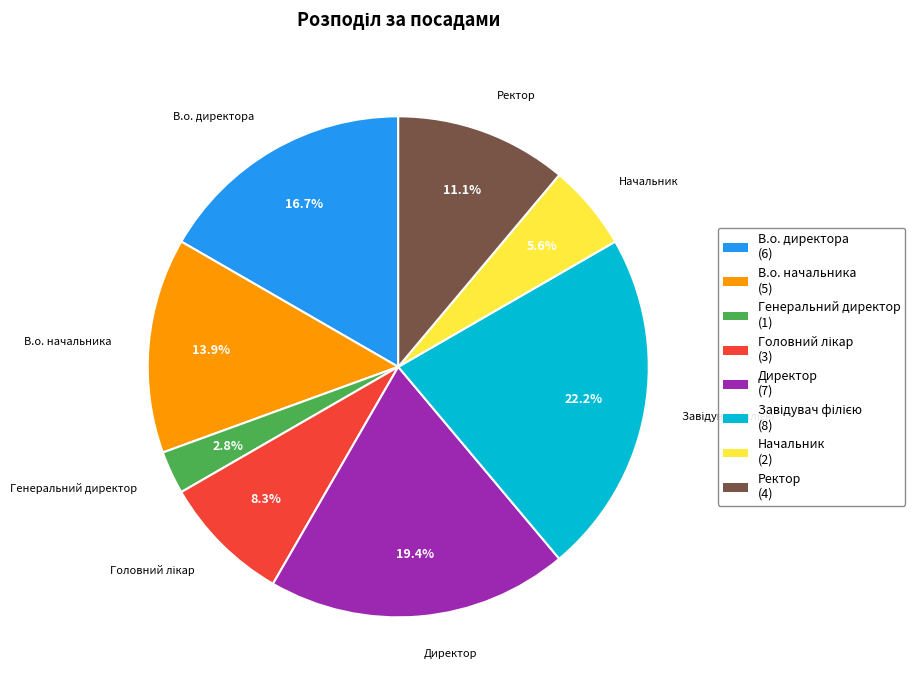

Which has a higher value, Ректор or Директор?

Директор